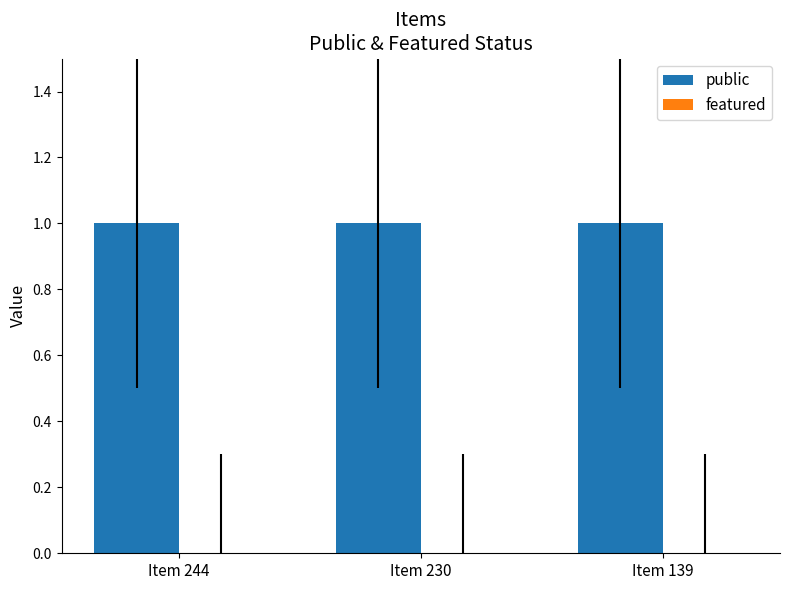

Does the chart contain any negative values?

No